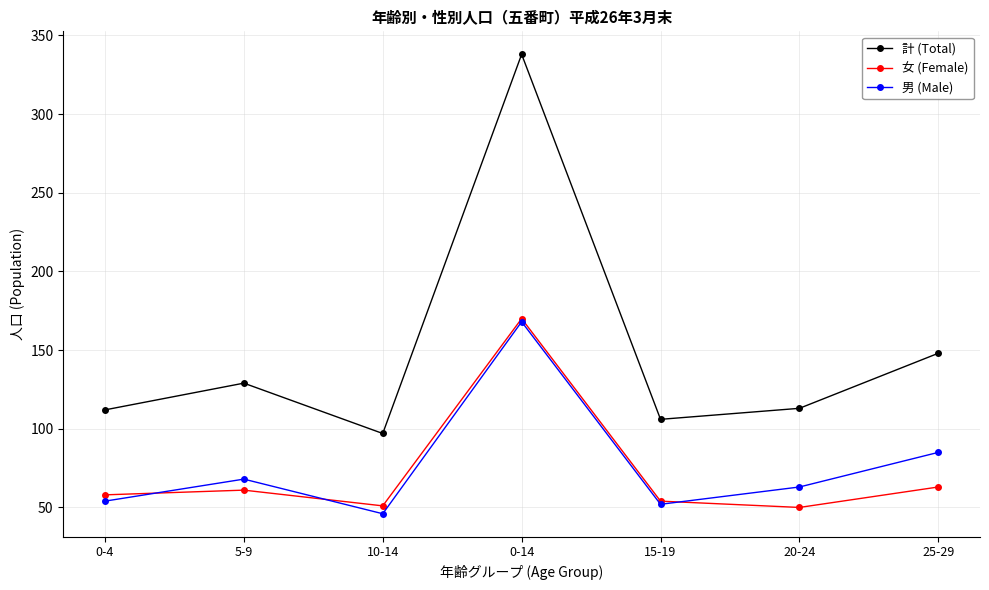

True or false: 男 (Male) has more than 0 points higher than both neighbors.

True